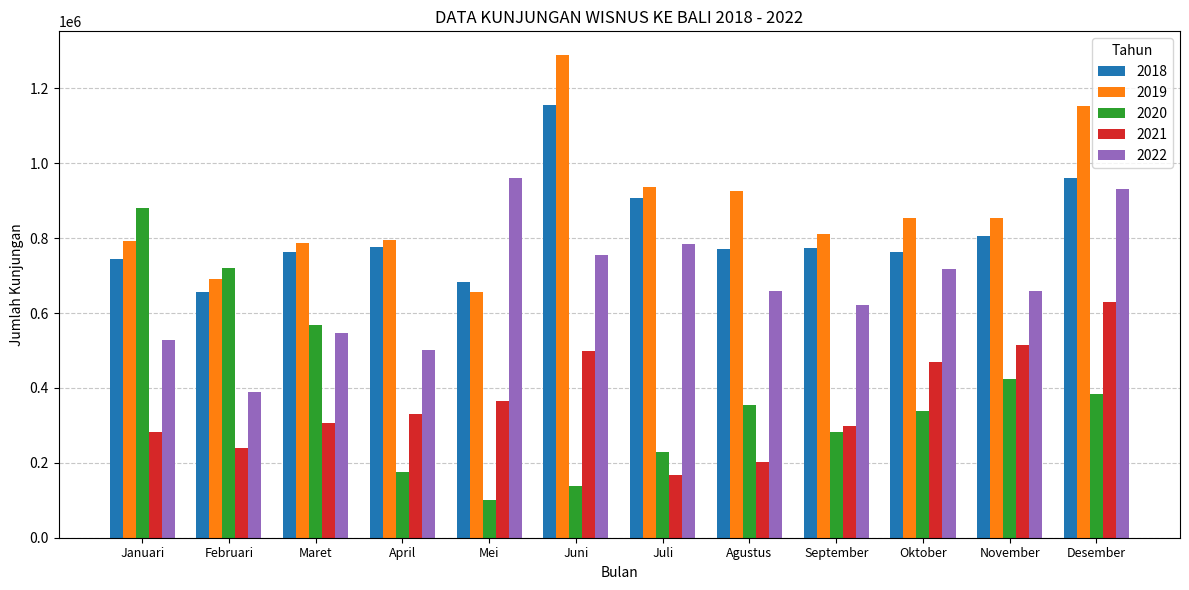

What is the value of the 2022 bar at the 7th from the left?

784205